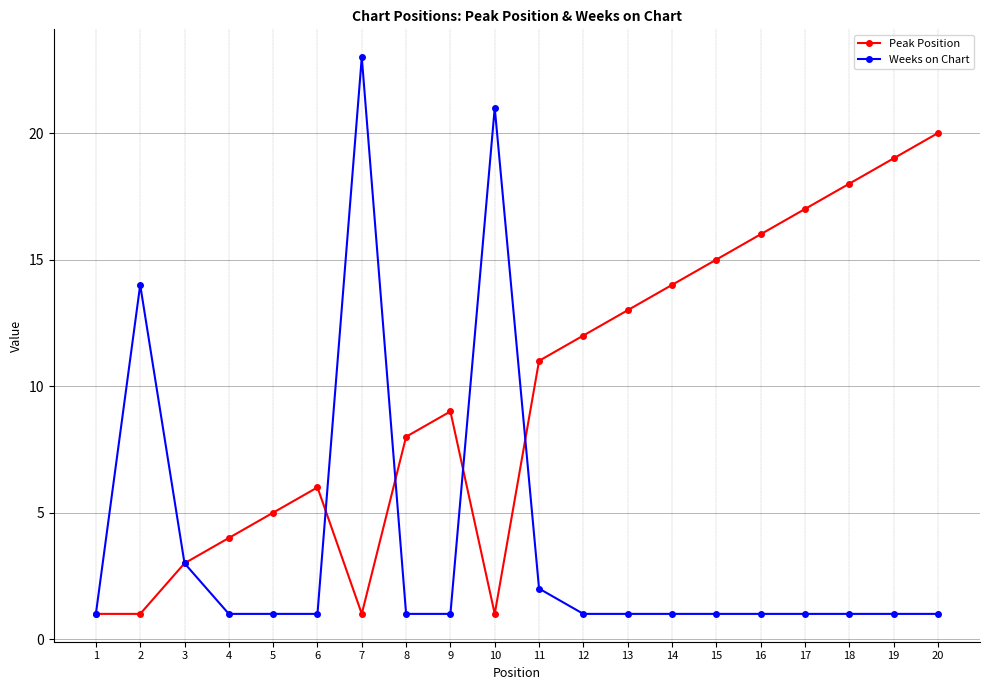

What is the difference between the highest and lowest values at 8?

7